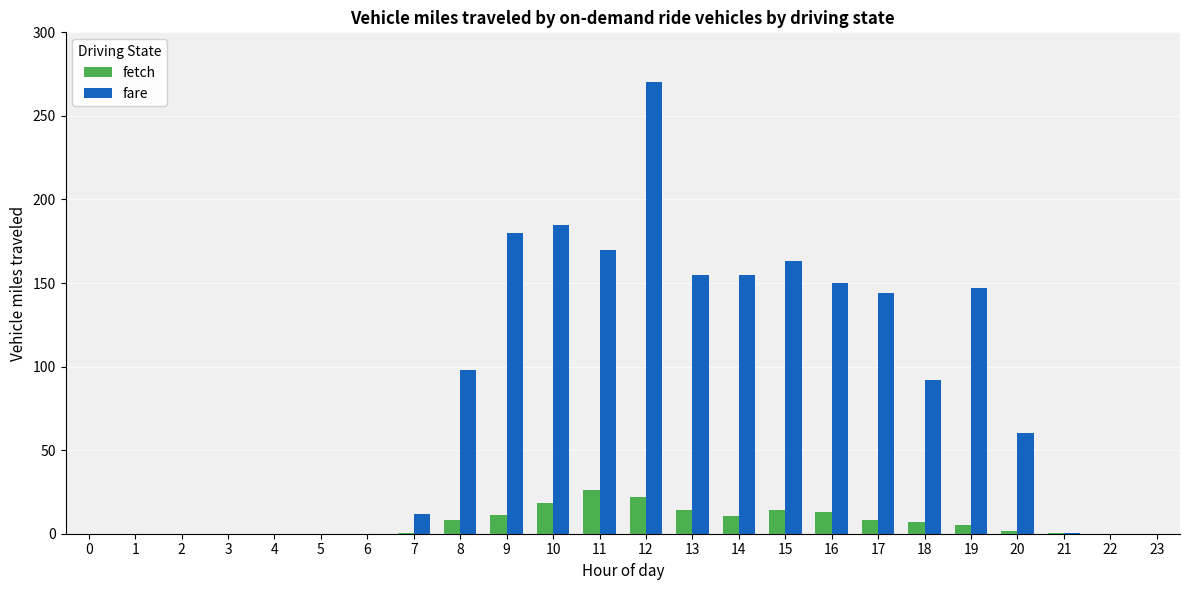

What is the highest value of the fare series?

270.0